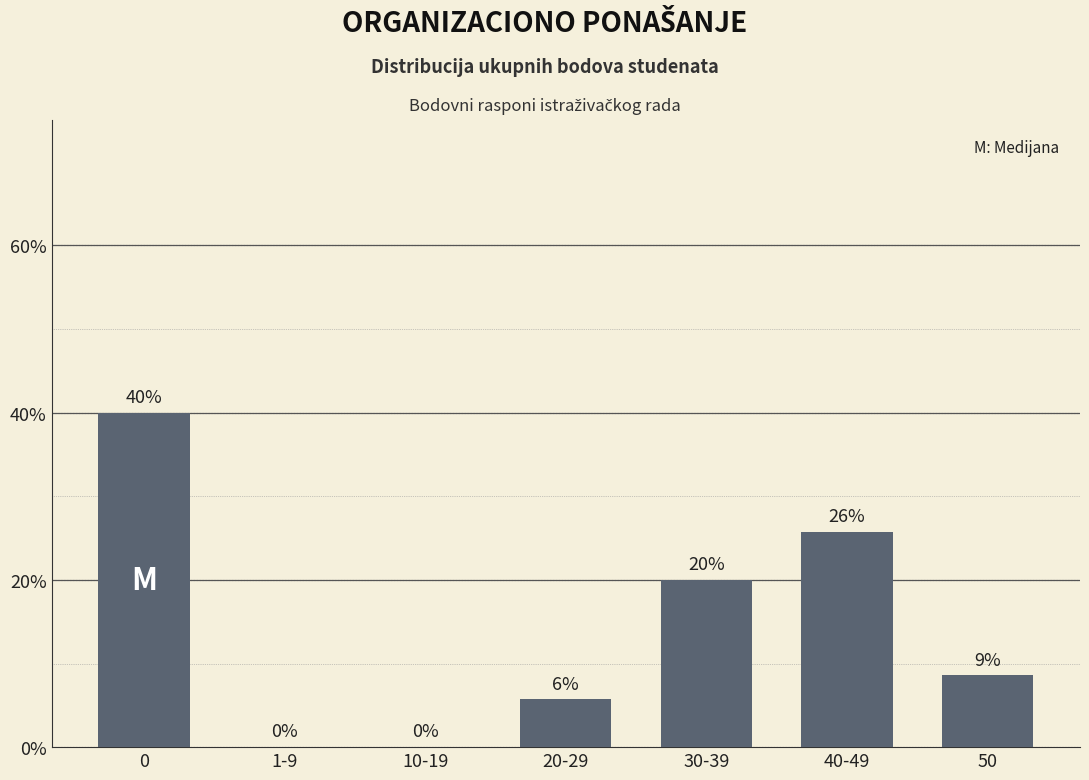

How many values exceed 8?

4